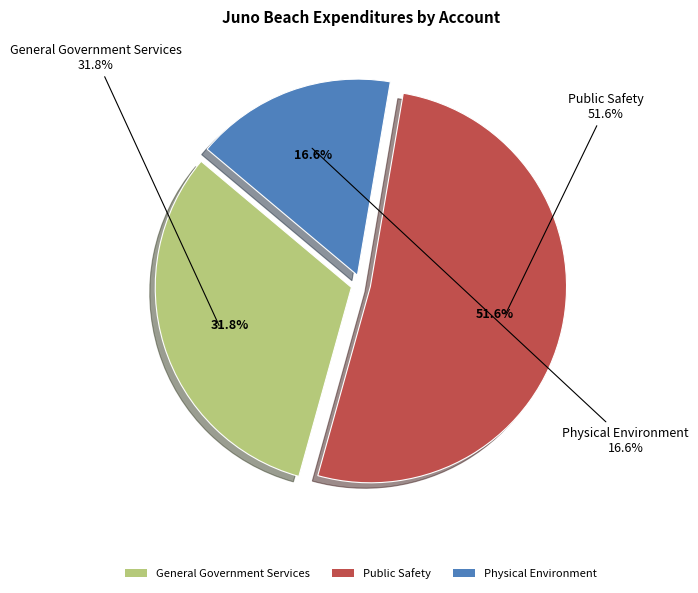

To the nearest percent, what percentage of the pie is Public Safety?

52%